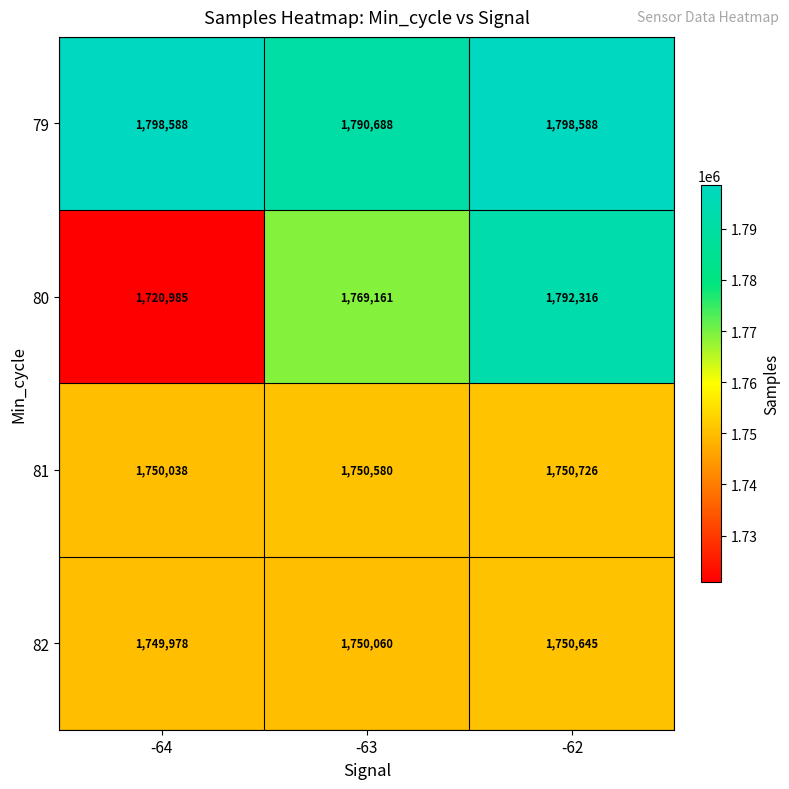

Reading right to left, list all the values displayed in this chart.

79: 1798588	1790688	1798588
80: 1792316	1769161	1720985
81: 1750726	1750580	1750038
82: 1750645	1750060	1749978